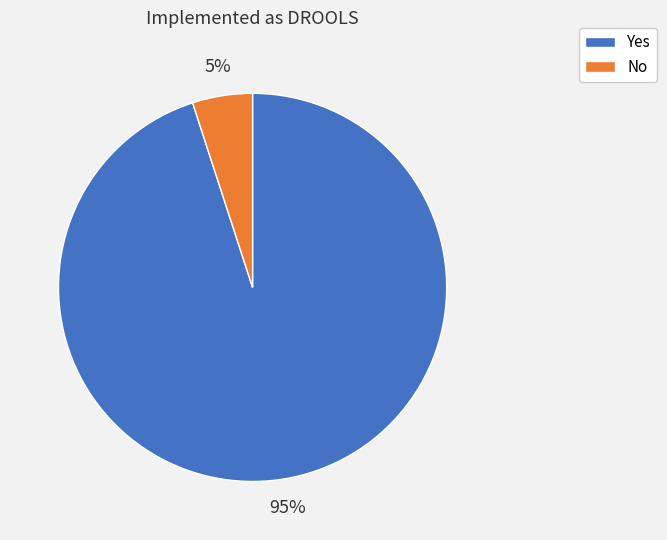

What percentage is the Yes slice, to the nearest percent?

95%